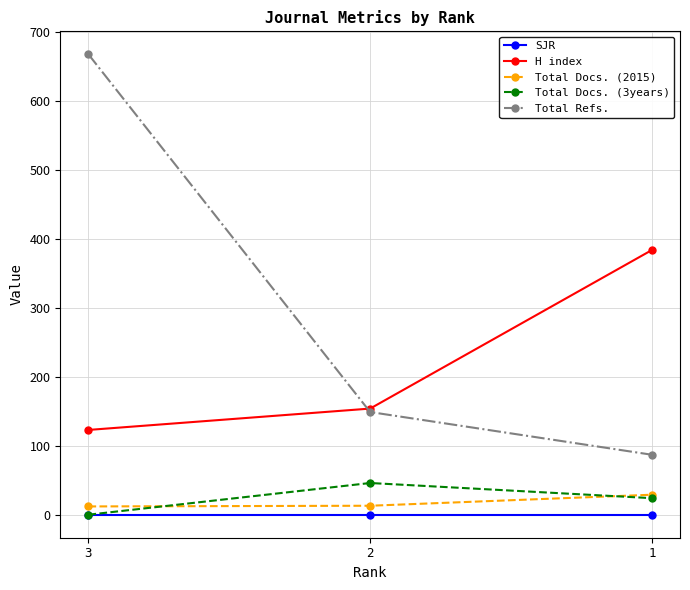

Is this an area chart (filled region under the line)?

No